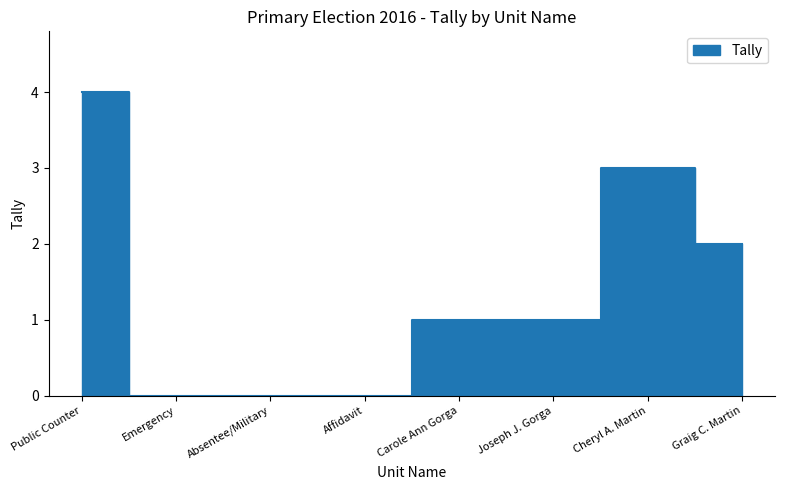

How many points are higher than both their immediate neighbors (excluding endpoints)?

1